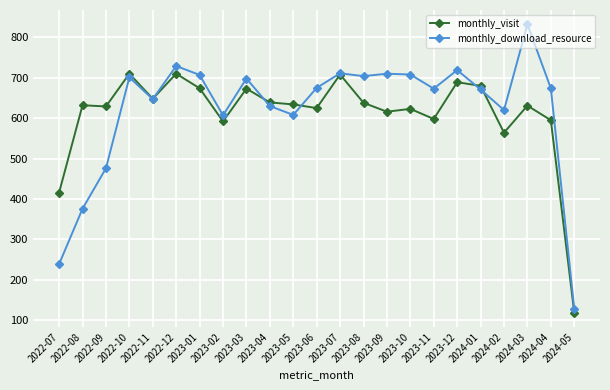

Is the value of monthly_download_resource at 2023-03 greater than the value of monthly_visit at 2023-11?

Yes